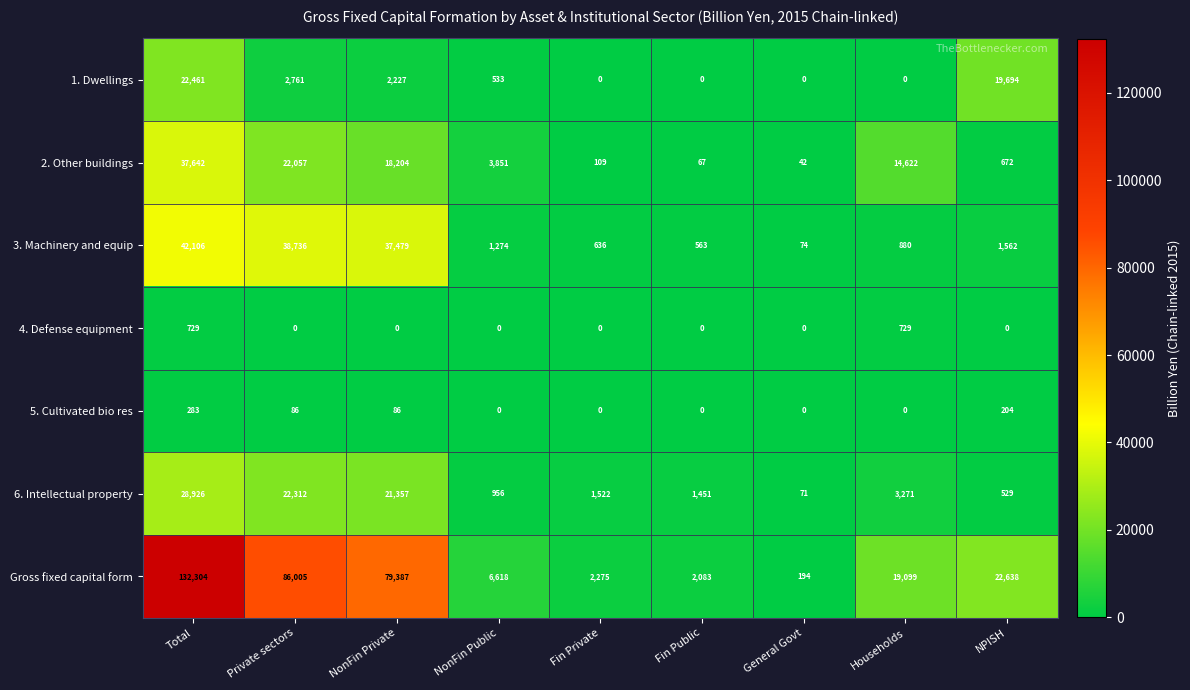

What is the difference between the maximum and minimum values in the 5. Cultivated bio res series?

283